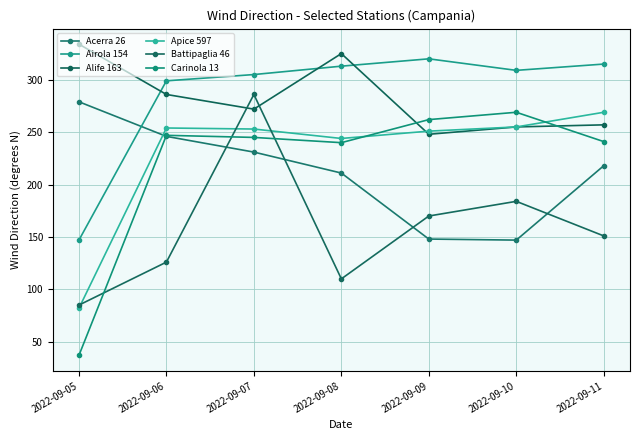

What is the highest value of the Battipaglia 46 series?

286